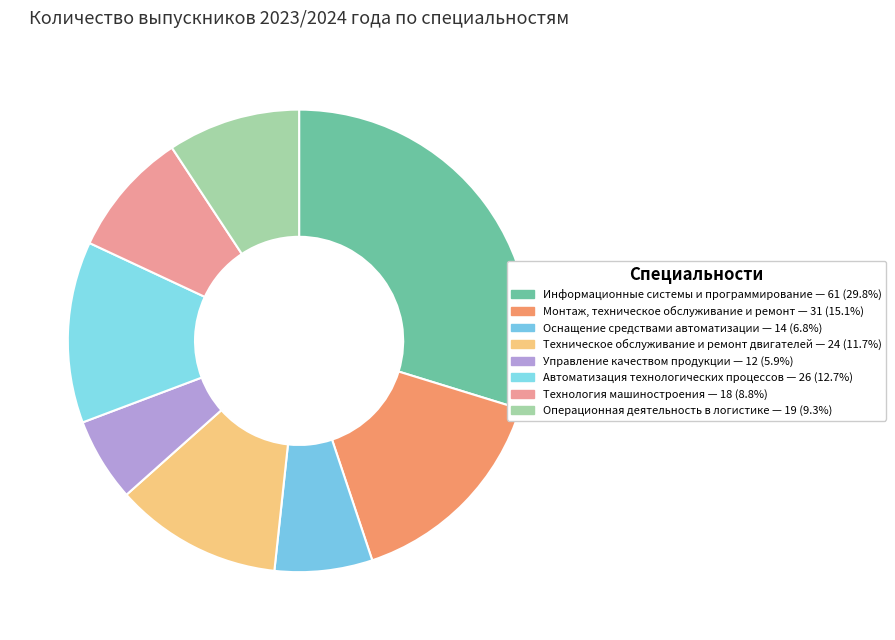

To the nearest percent, what is the difference between the Информационные системы и программирование and Автоматизация технологических процессов slice percentages?

17%